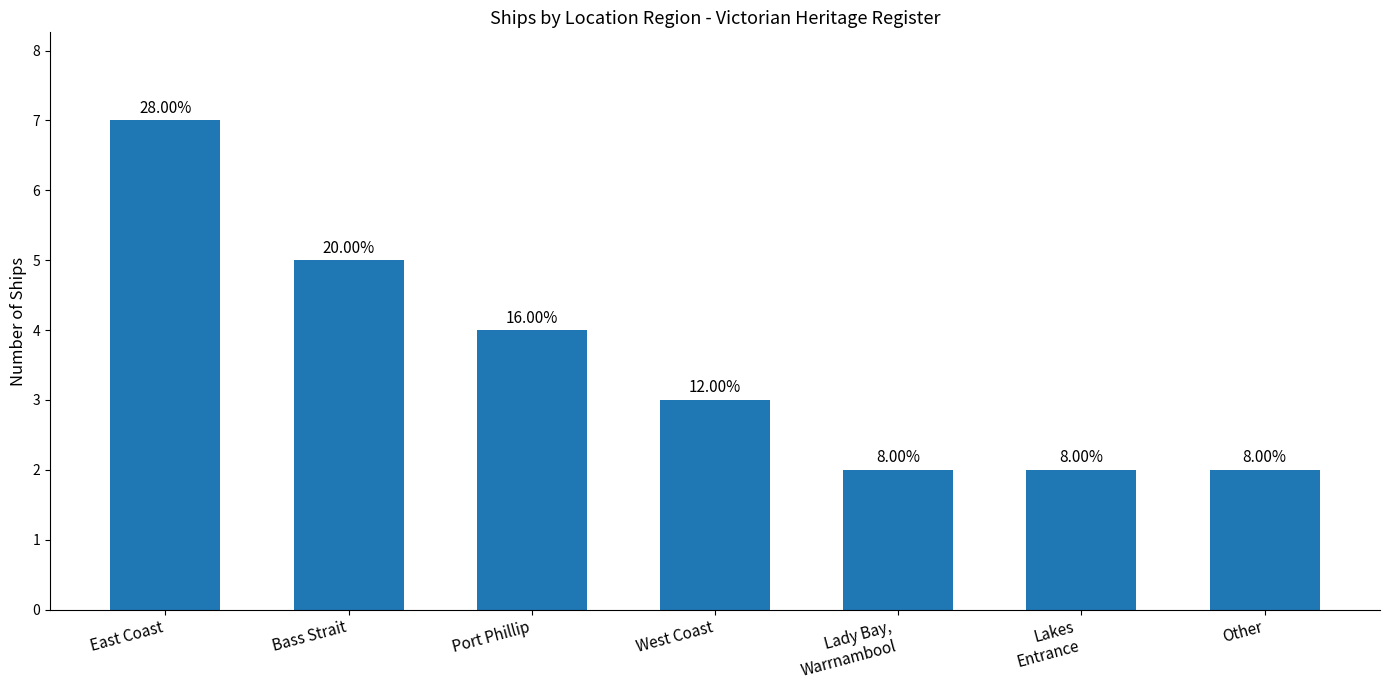

At which label is the value closest to 4?

Port Phillip